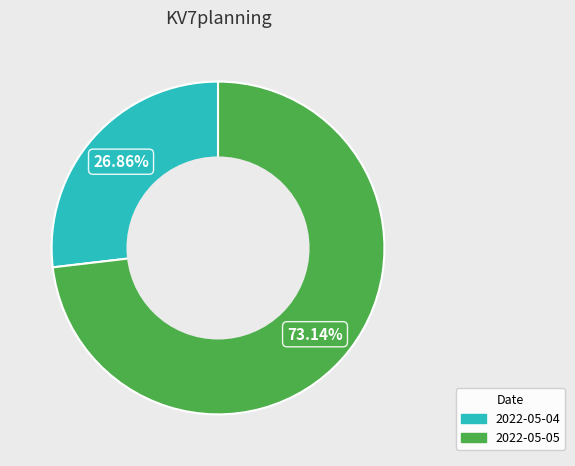

To the nearest percent, what portion does 2022-05-05 represent?

73%